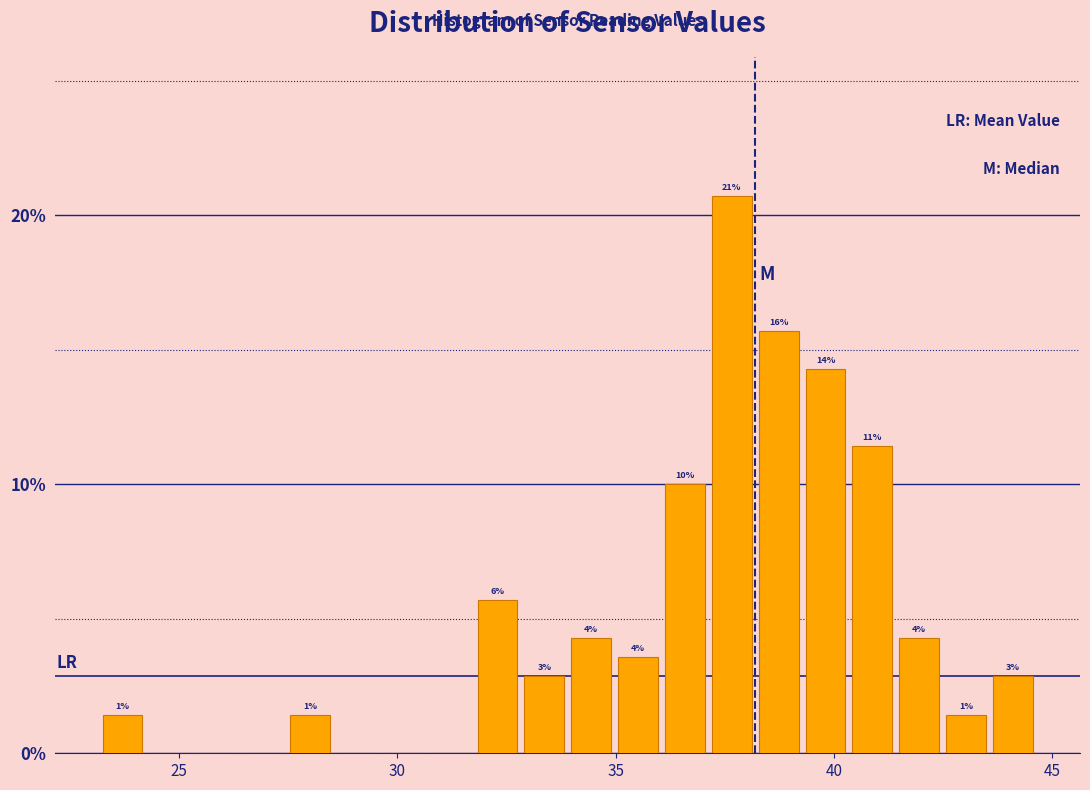

Around what value on the x-axis is the tallest bar? Give the approximate position of its centre, as read against the axis.

37.5